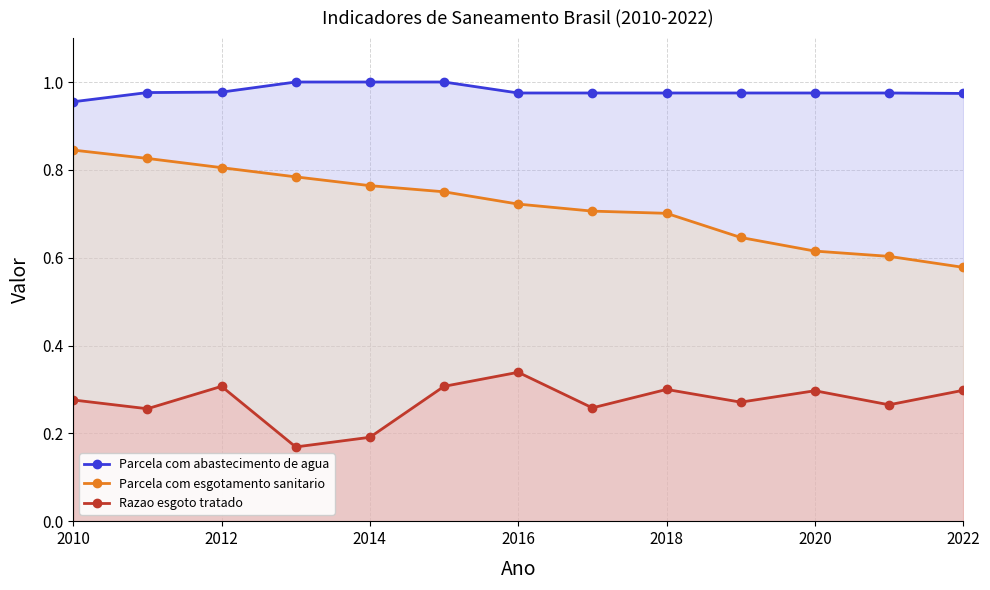

True or false: Parcela com esgotamento sanitario and Parcela com abastecimento de agua intersect in this chart.

False